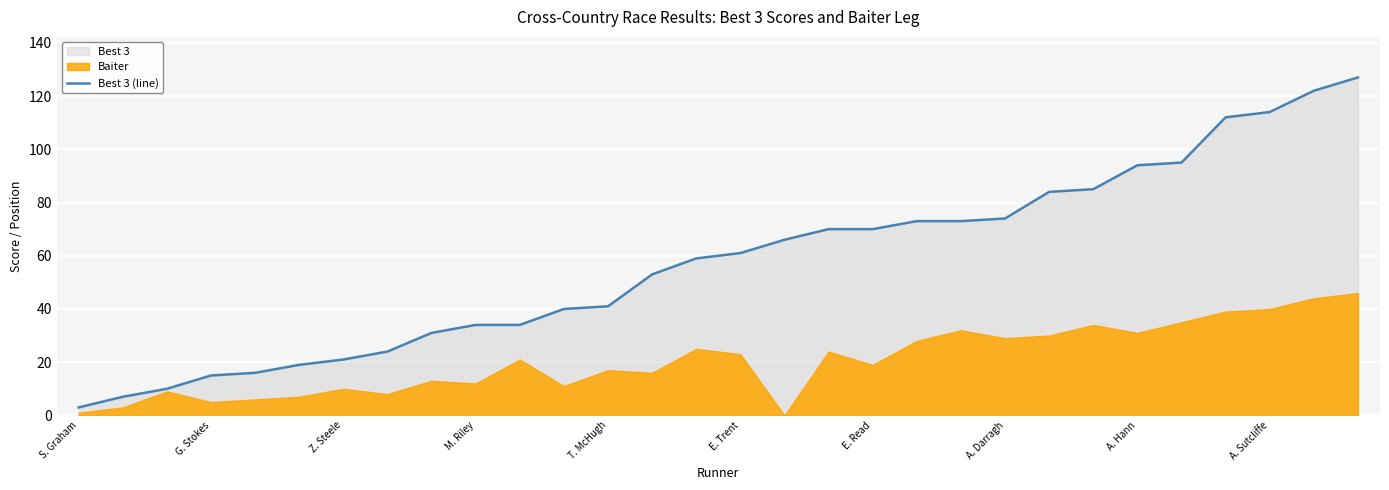

Is it true that the value at 23 is 37?

False